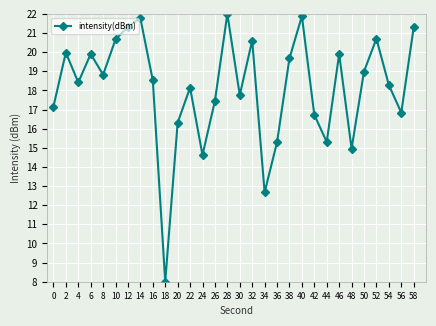

True or false: the data has more than 2 interior local peaks.

True